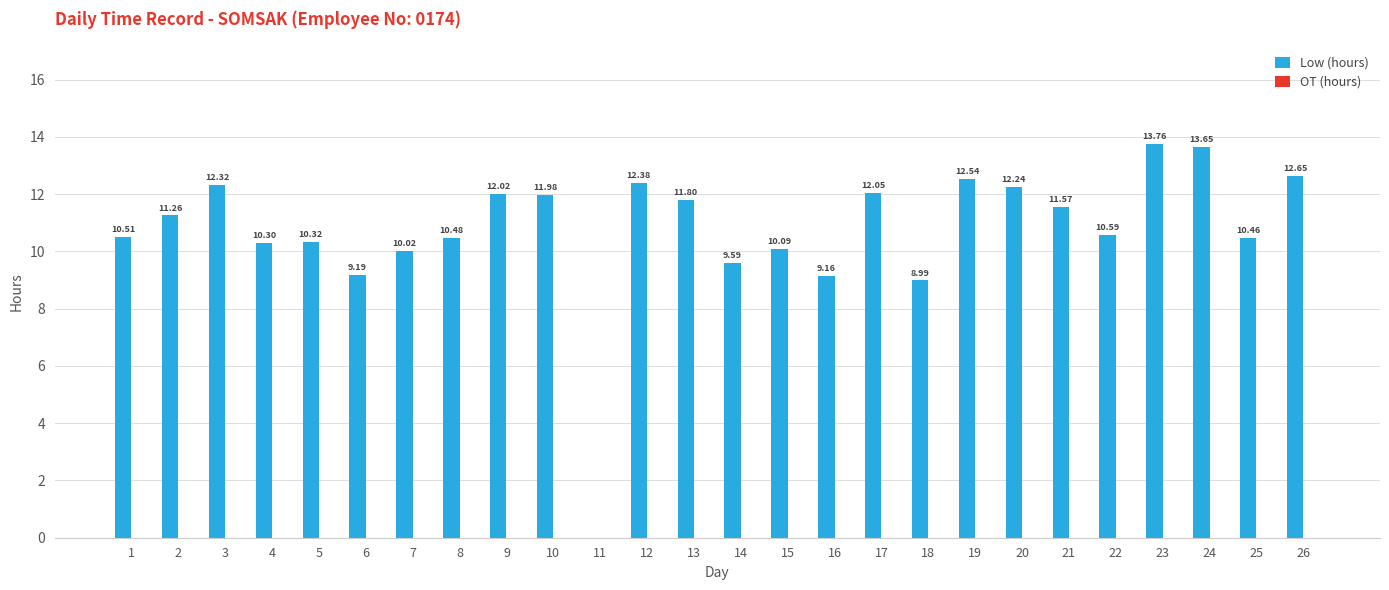

What is the sum of the values at 18 and 10?

21.0